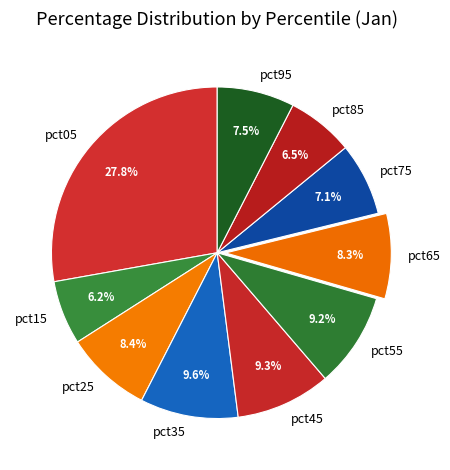

Is pct55 the majority of the pie?

No